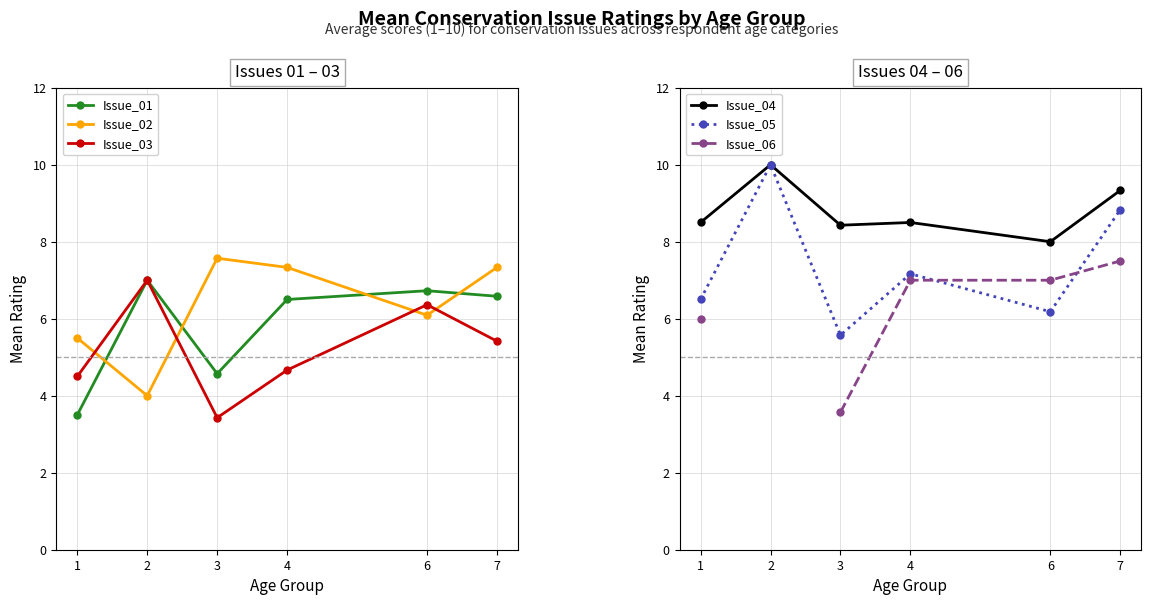

At which label does Issue_06 first exceed 7?

7